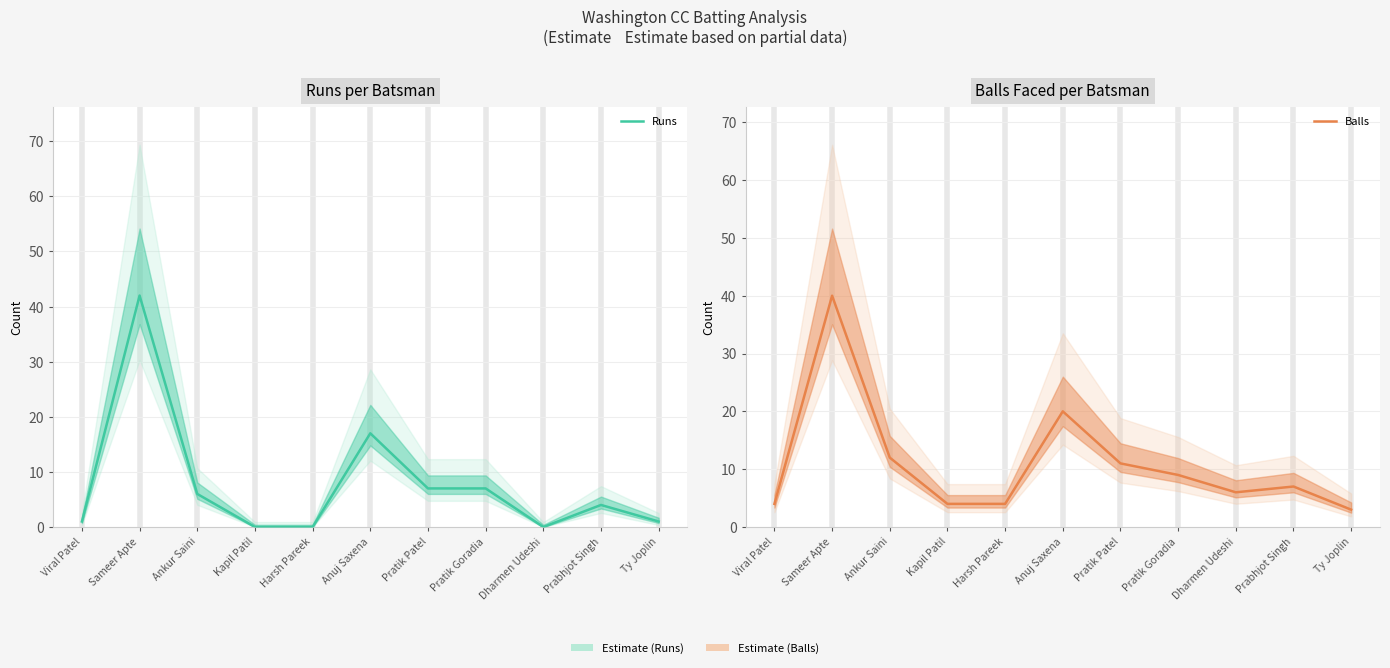

What is the label of the 6th point from the right?

Anuj Saxena